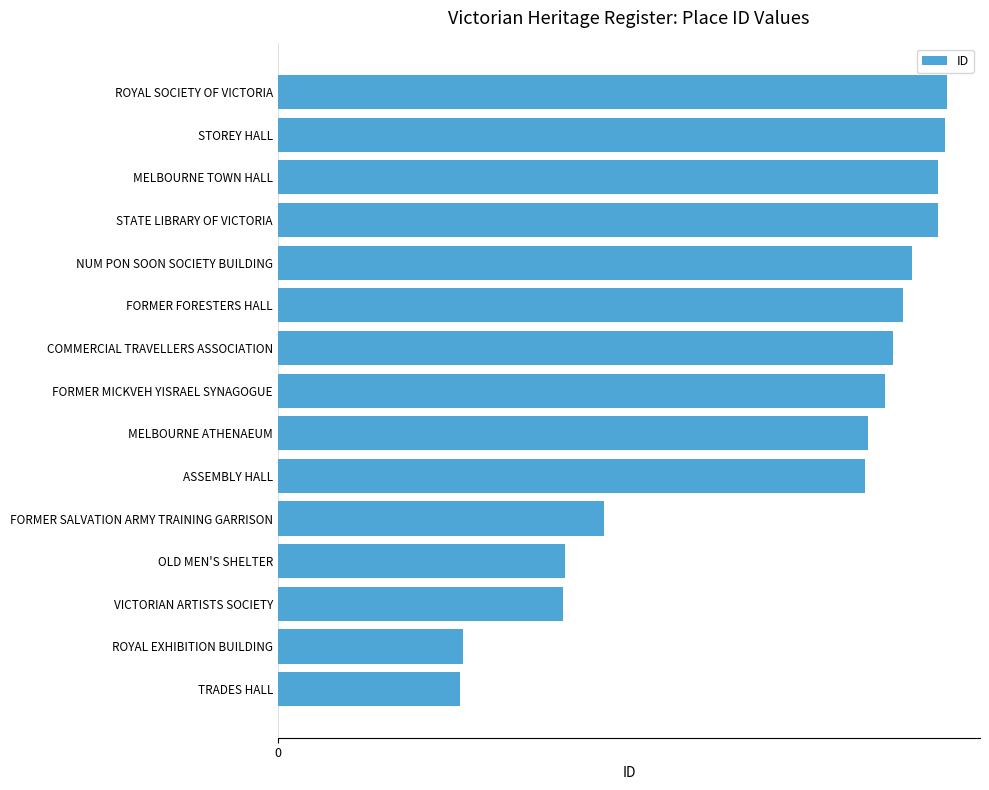

Does the chart contain any negative values?

No